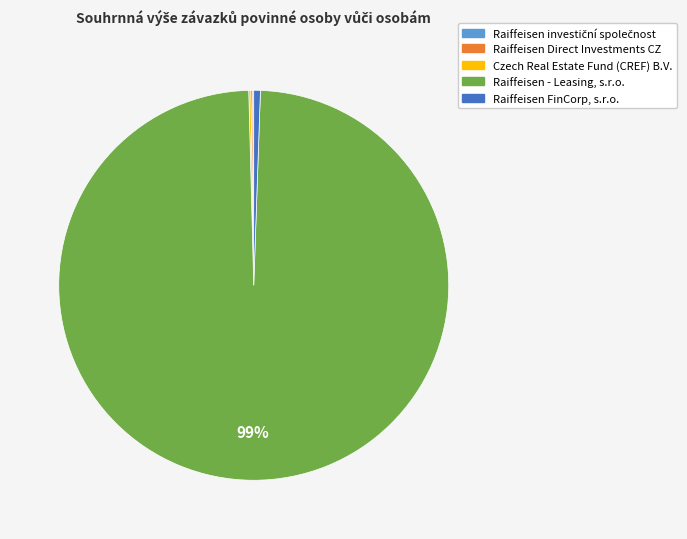

Which category has the biggest portion of the pie?

Raiffeisen - Leasing, s.r.o.